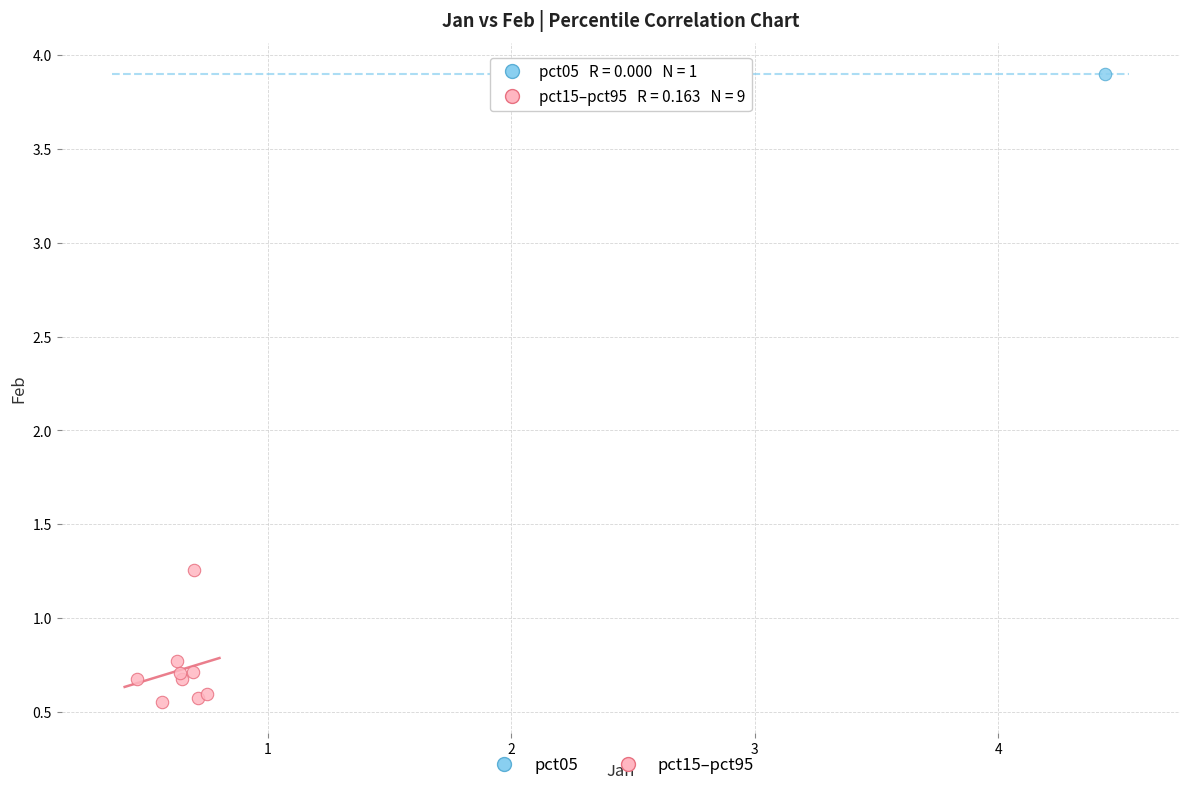

What are all the series names shown in the legend?

pct05, pct15–pct95